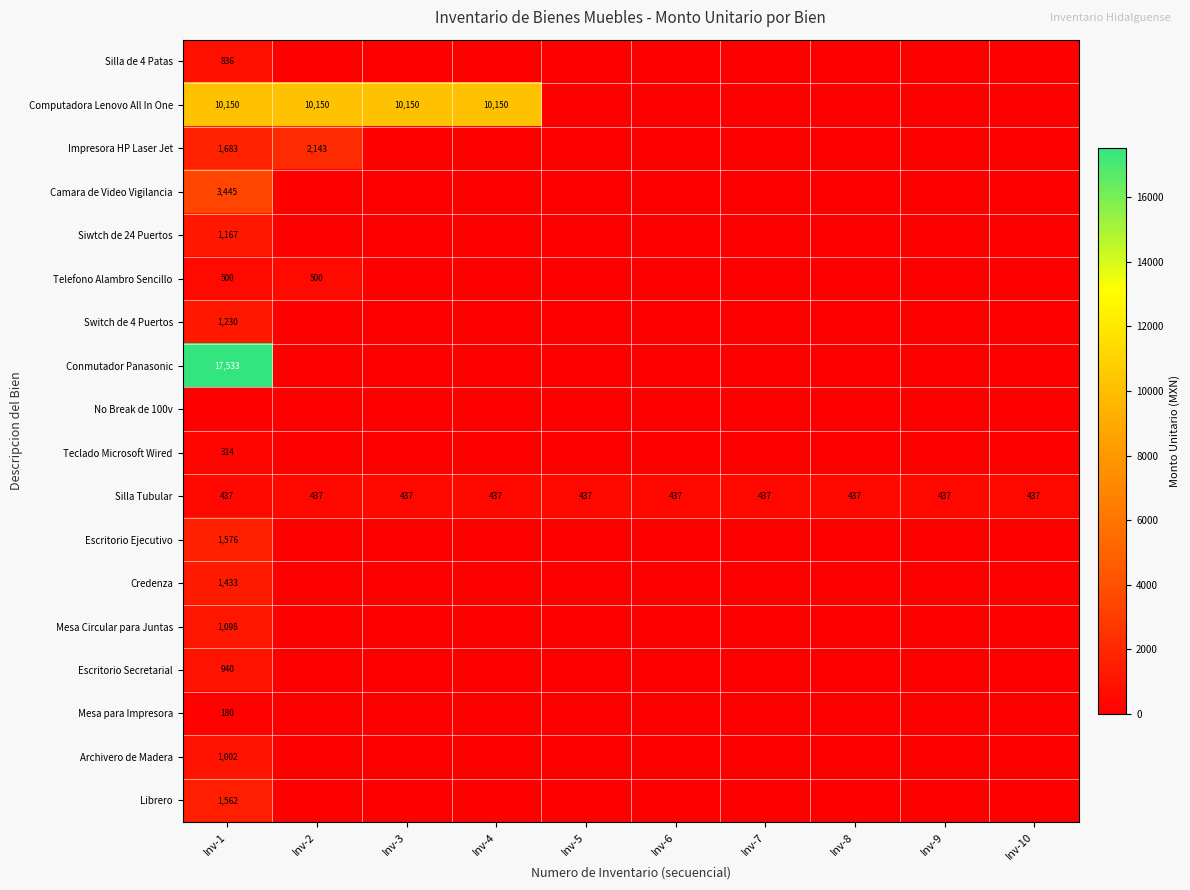

The value of Silla Tubular at Inv-5 is 437. True or false?

True